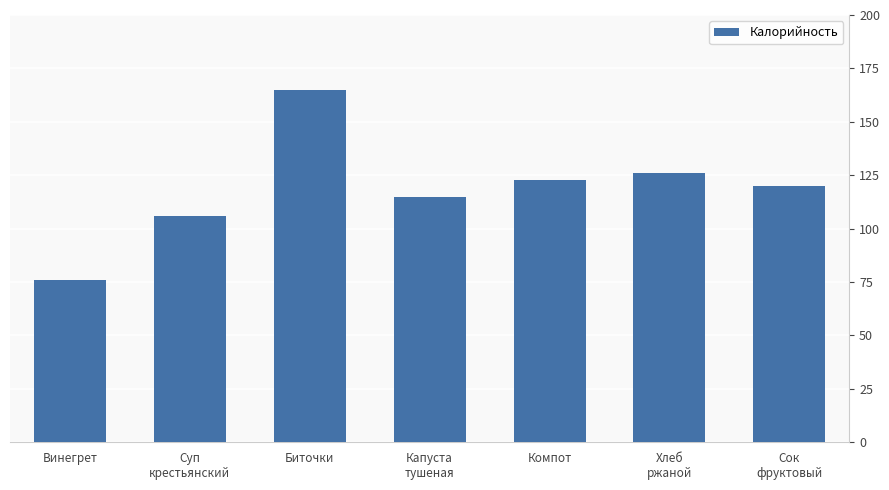

Are the bars horizontal?

No